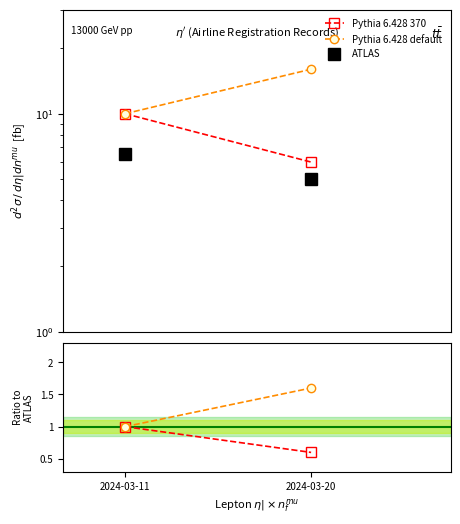

What is the difference between the Pythia 6.428 370 values at 2024-03-11 and 2024-03-20?

0.4